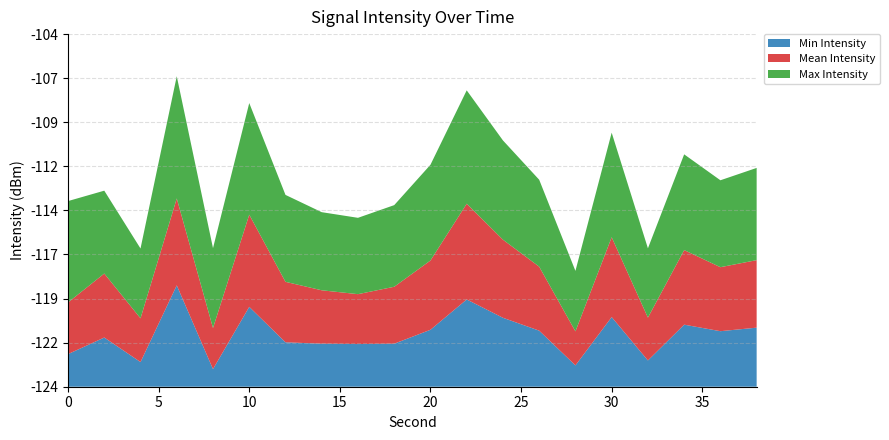

What are all the series names shown in the legend?

Min Intensity, Mean Intensity, Max Intensity